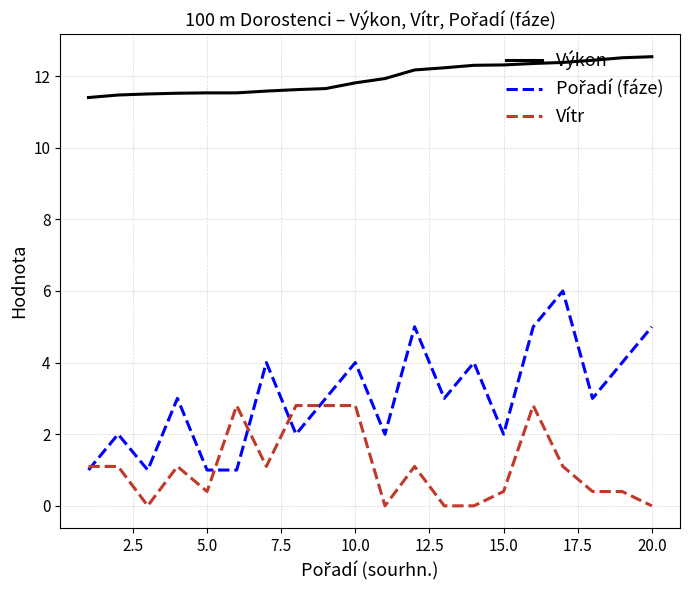

What is the lowest value of the Výkon series?

11.4